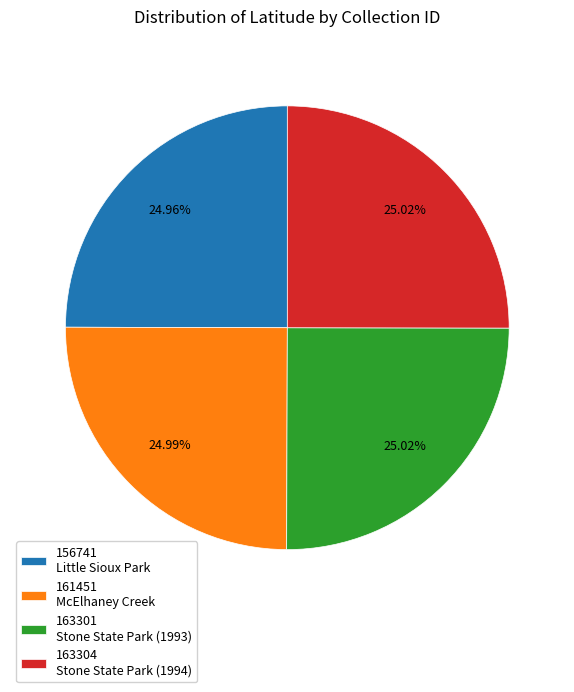

To the nearest percent, what is the average slice percentage?

25%